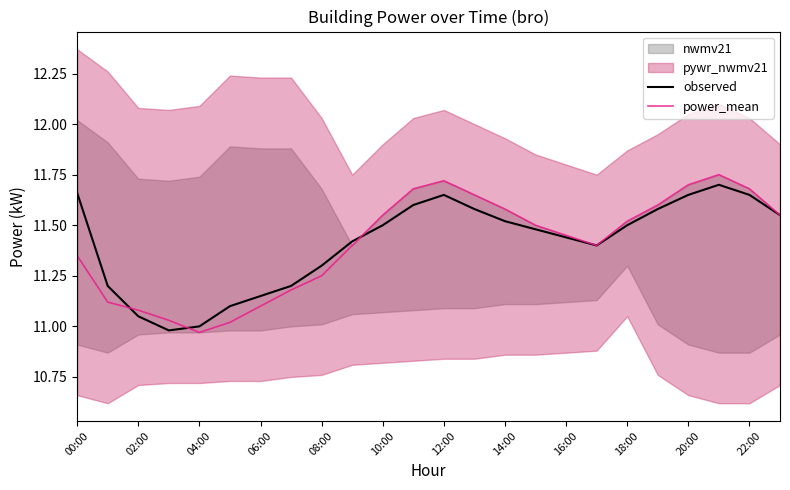

The value of observed at 08:00 is 11.3. True or false?

True